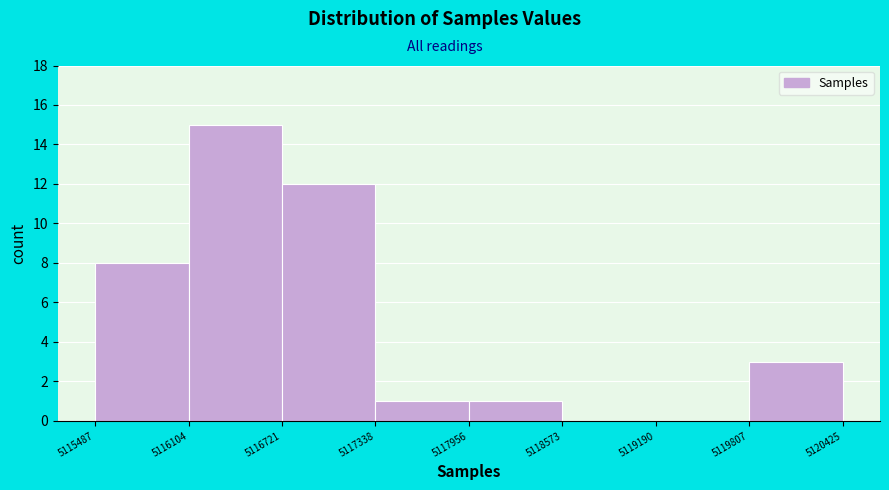

Reading left to right, list every bar in this chart as the range it spans on the x-axis followed by its height. The values are not printed on the chart, so give them approximately, as read against the axis.

5115487 to 5116104: 8
5116104 to 5116721: 15
5116721 to 5117338: 12
5117338 to 5117956: 1
5117956 to 5118573: 1
5118573 to 5119190: 0
5119190 to 5119807: 0
5119807 to 5120425: 3